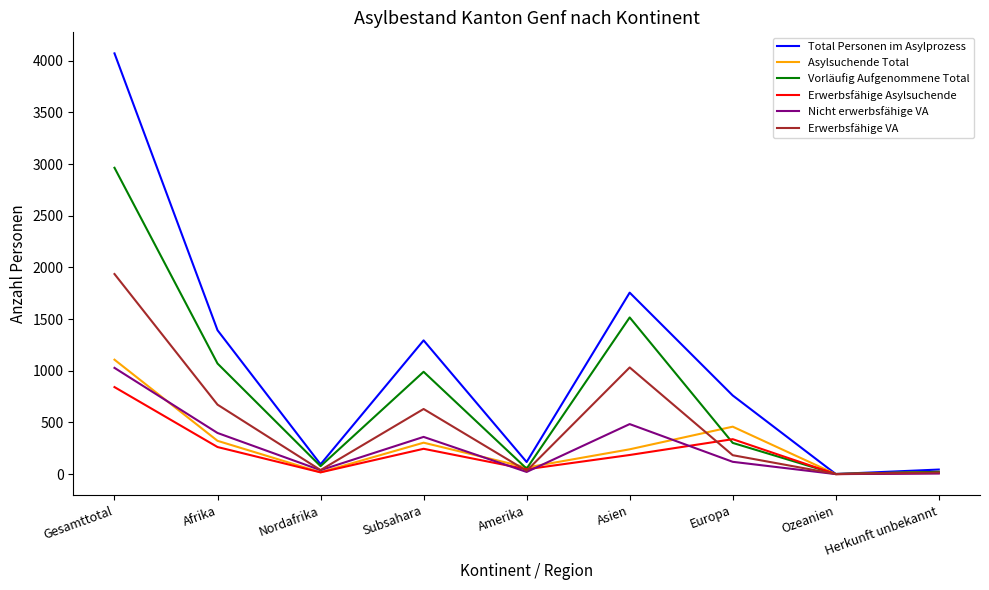

Does the chart display data point markers on the line(s)?

No